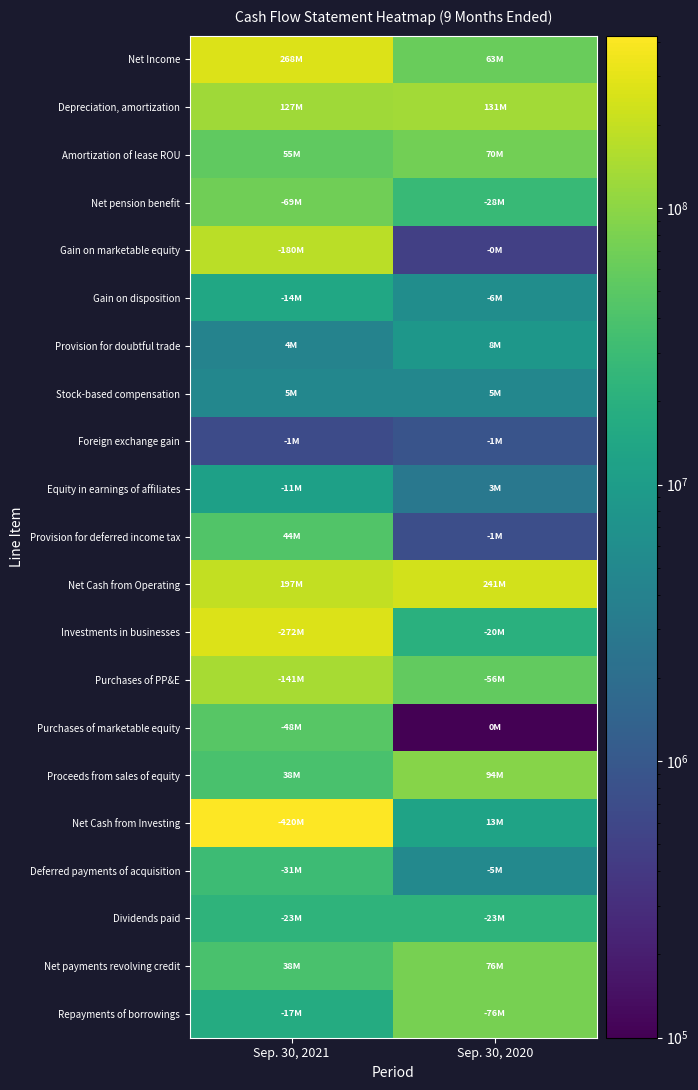

Count the number of categories in the chart.

2